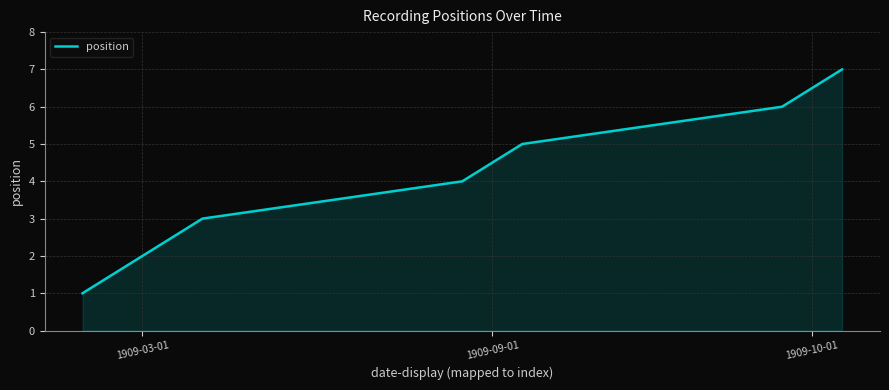

What is the difference between the maximum and second lowest values?

5